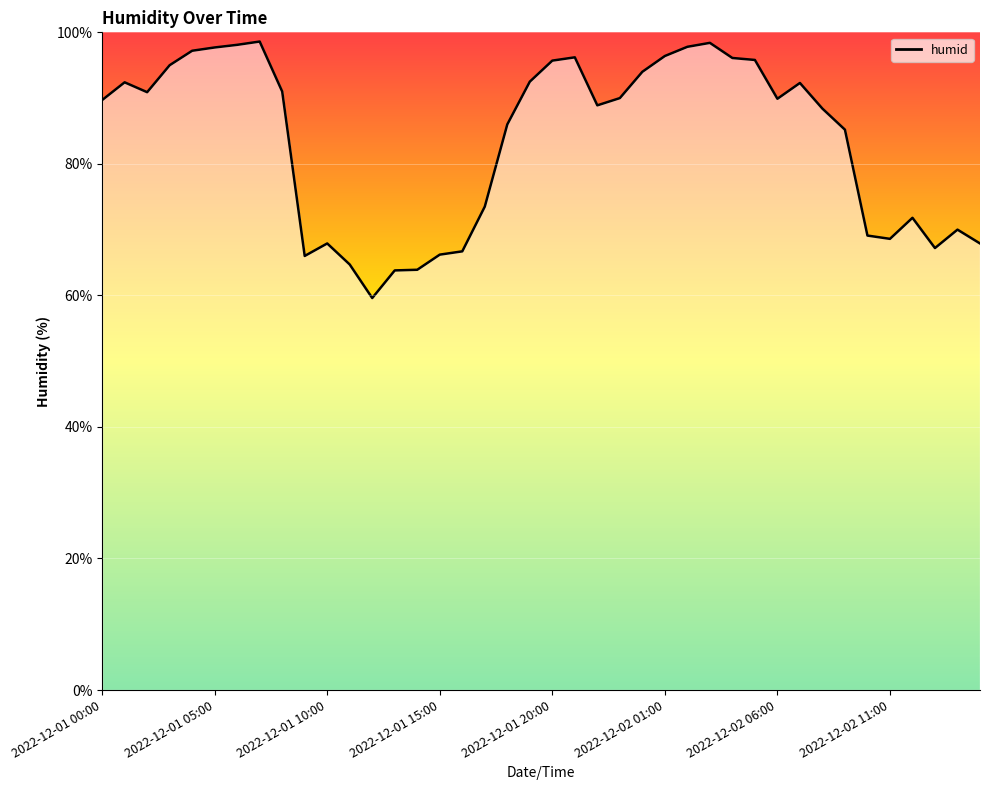

Is this an area chart (filled region under the line)?

No